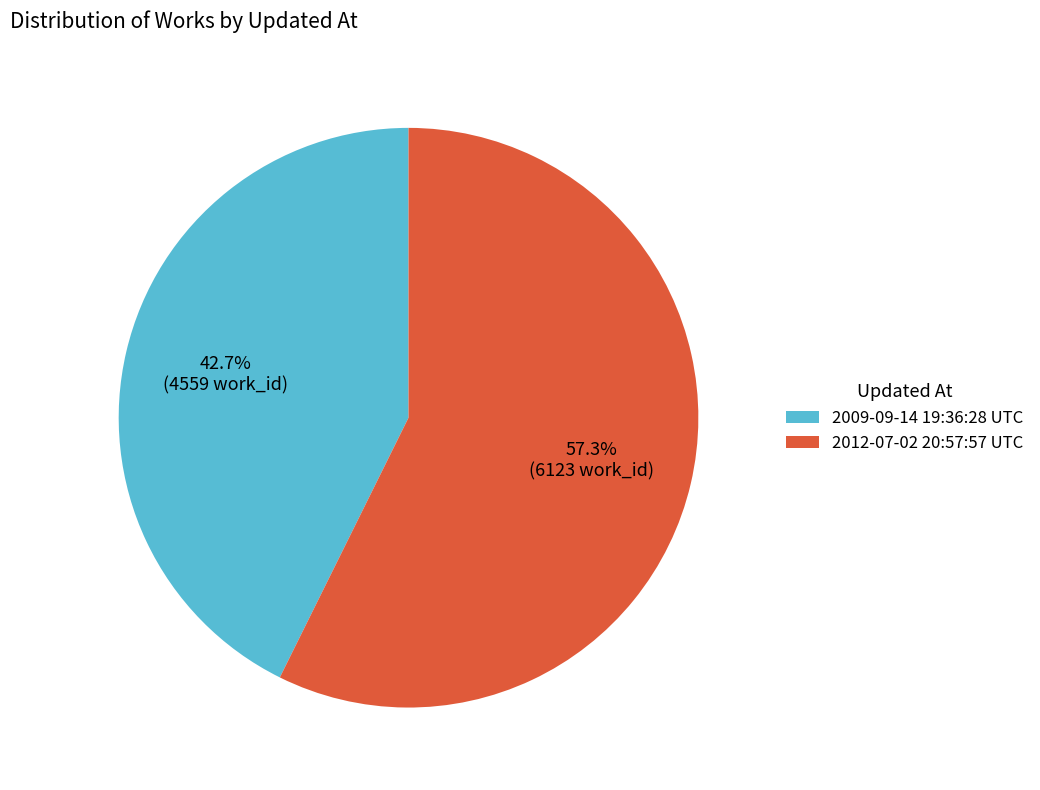

To the nearest percent, what is the difference between the largest and smallest slice percentages?

15%